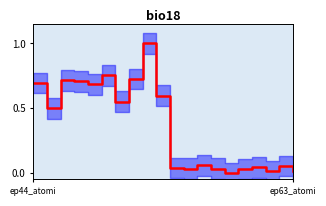

Which label corresponds to the largest value in the chart?

ep52_atomi